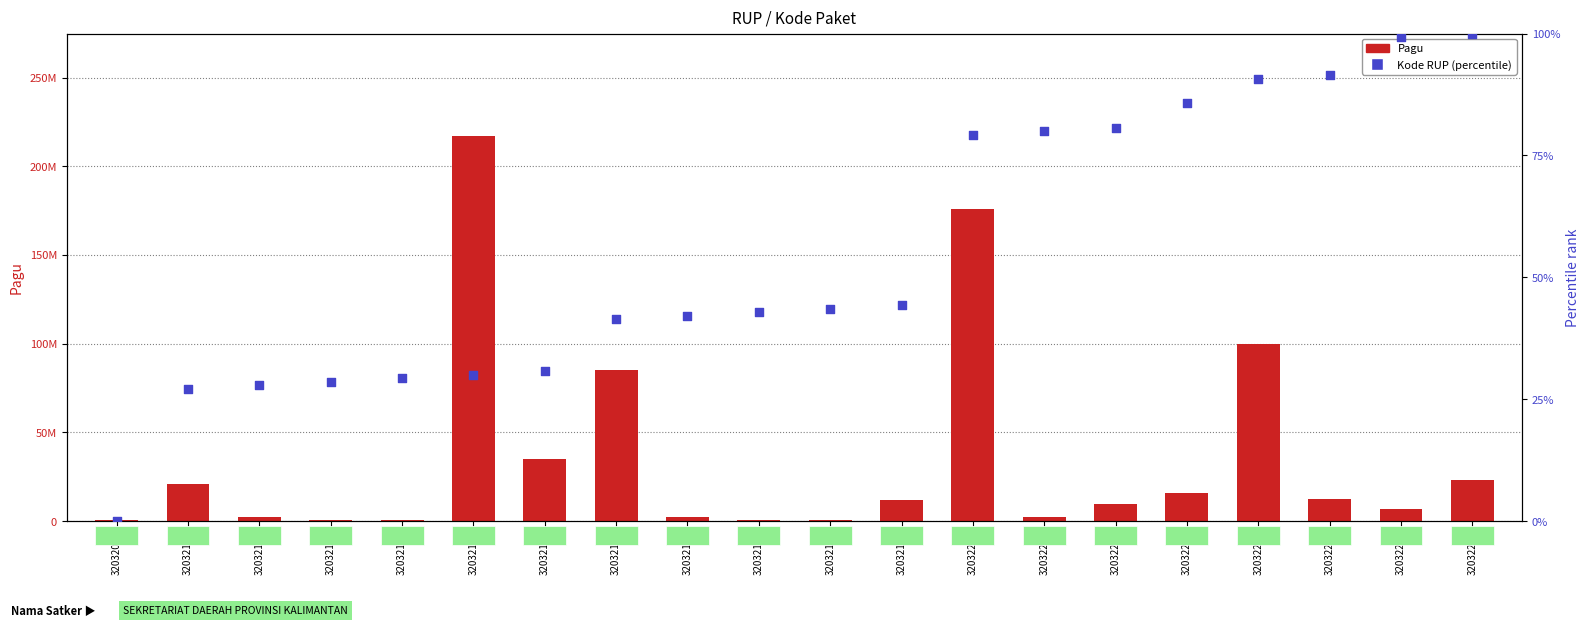

Which series has the largest Y range (max minus min)?

Pagu